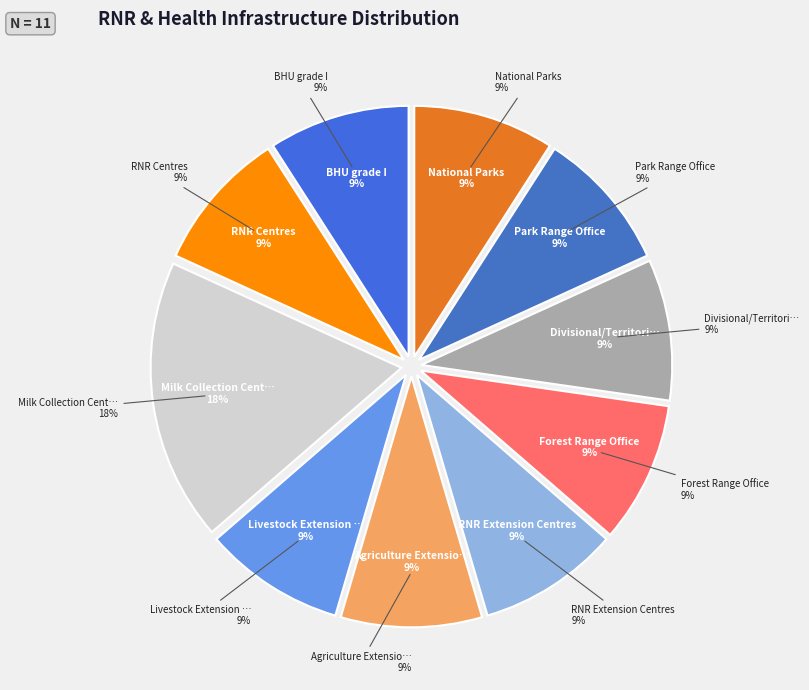

Is RNR Extension Centres the majority of the pie?

No